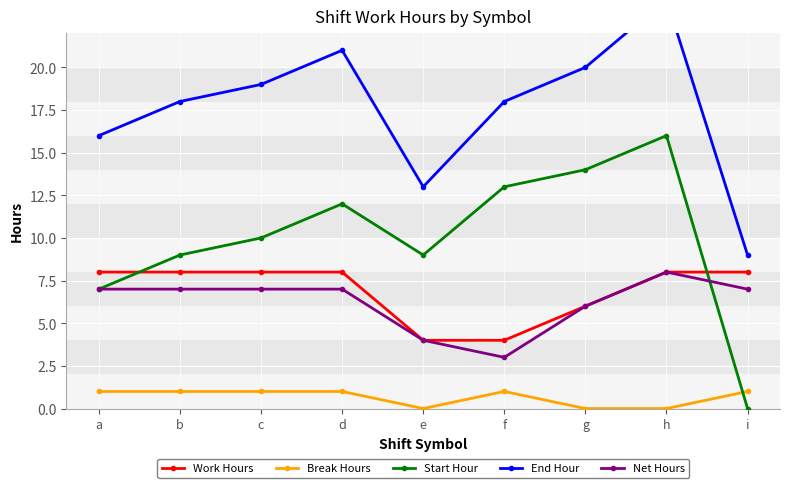

Which series has the largest range (max minus min)?

Start Hour